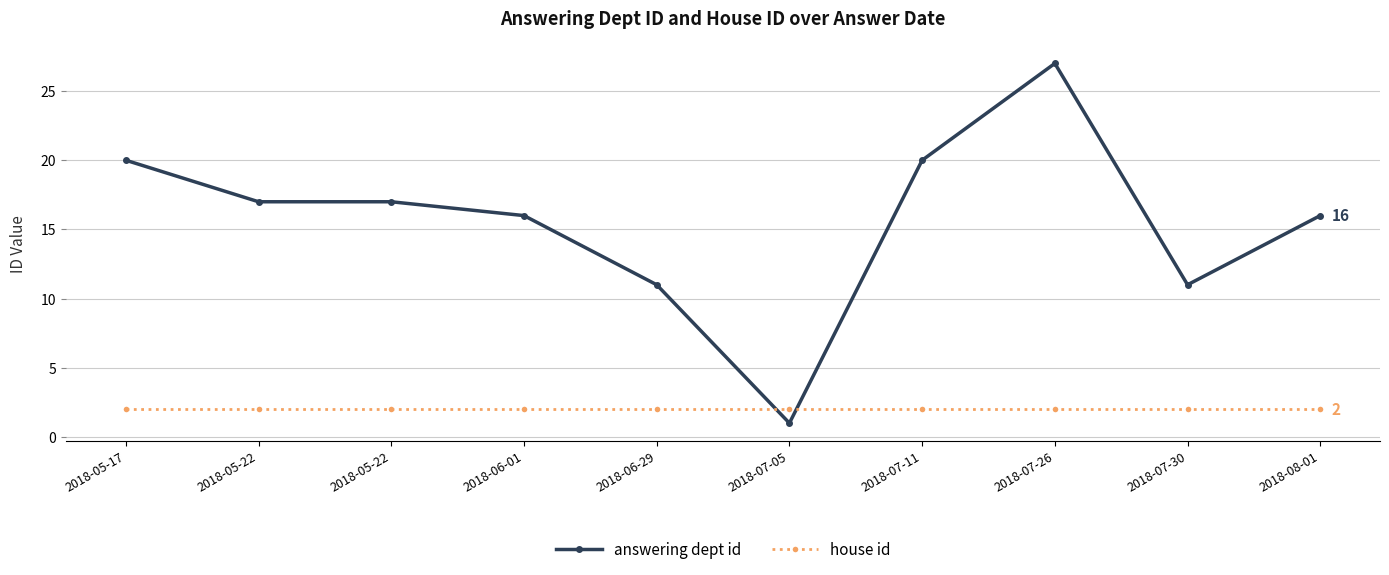

How many lines are shown in the chart?

2